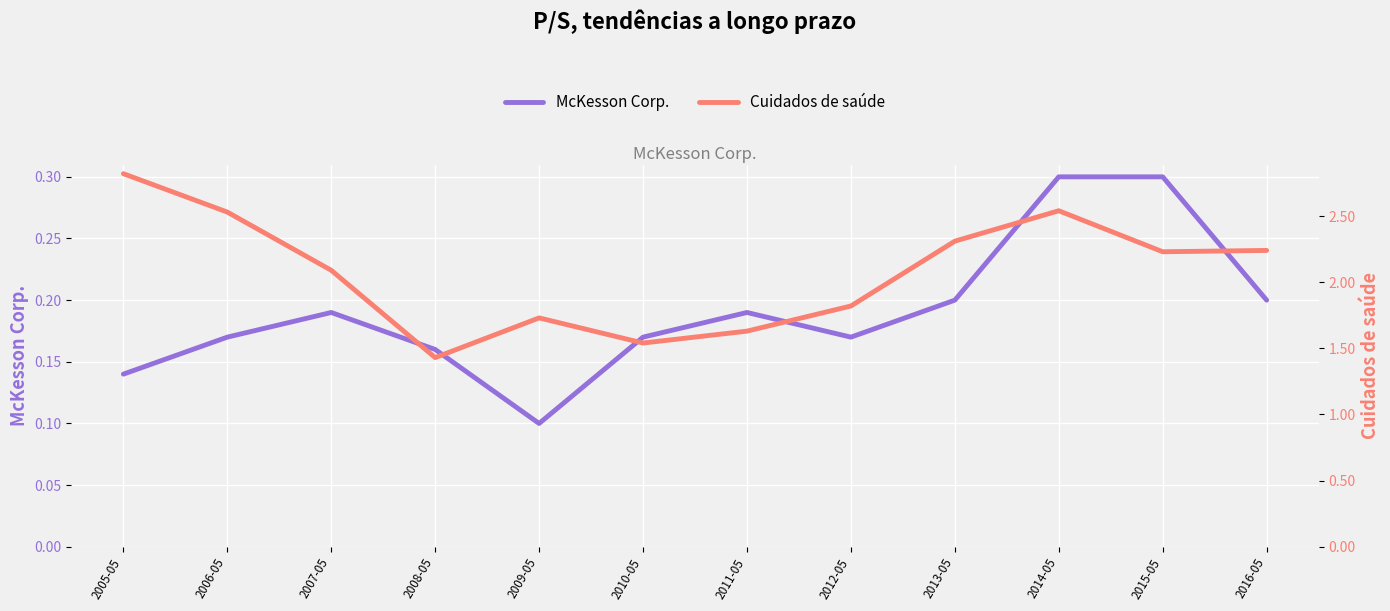

How many series are shown in this chart?

2